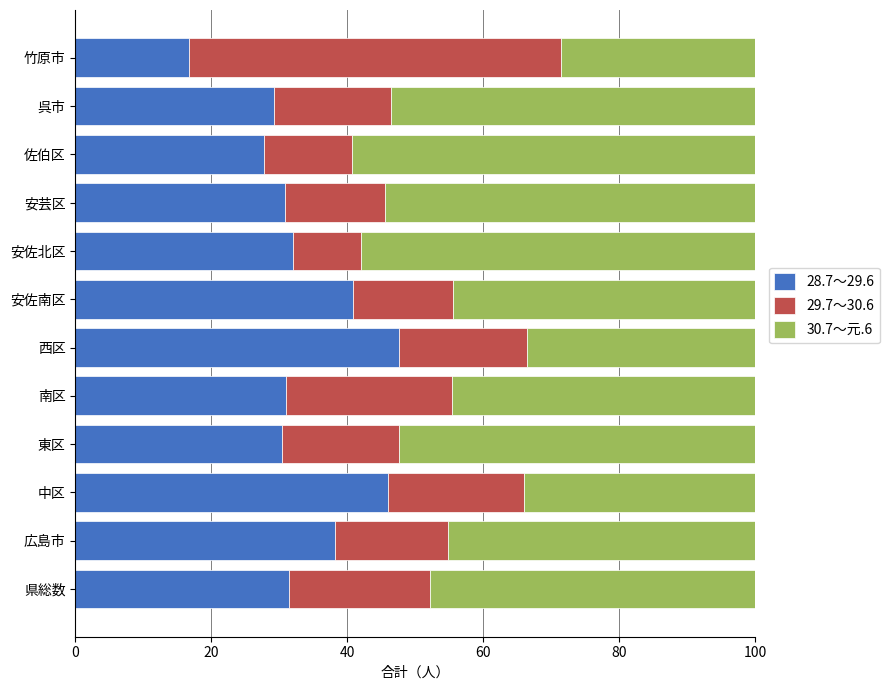

Is it true that 28.7～29.6 equals 31.4 at 県総数?

True